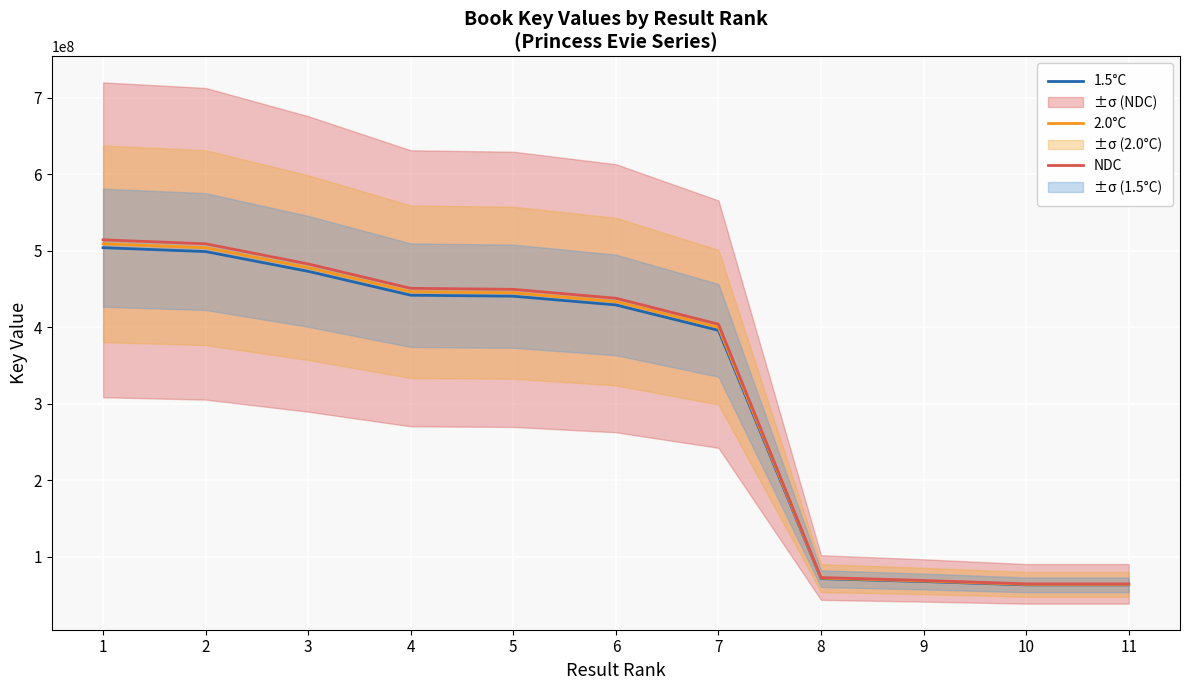

At 1, list the series in order from smallest to largest.

1.5°C, 2.0°C, NDC